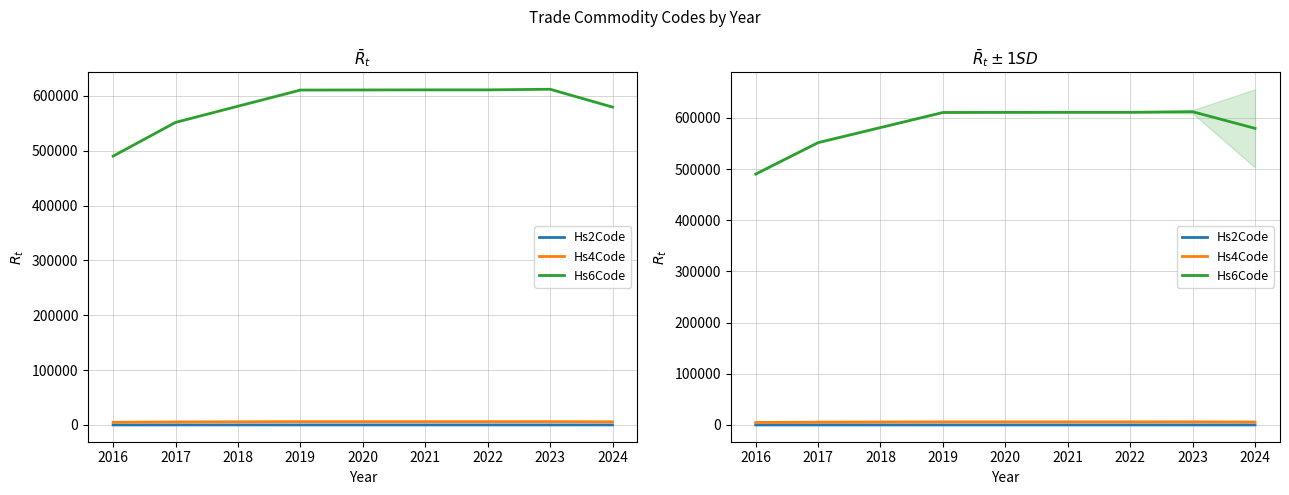

In Hs6Code, how many points are lower than both neighbors (excluding endpoints)?

1